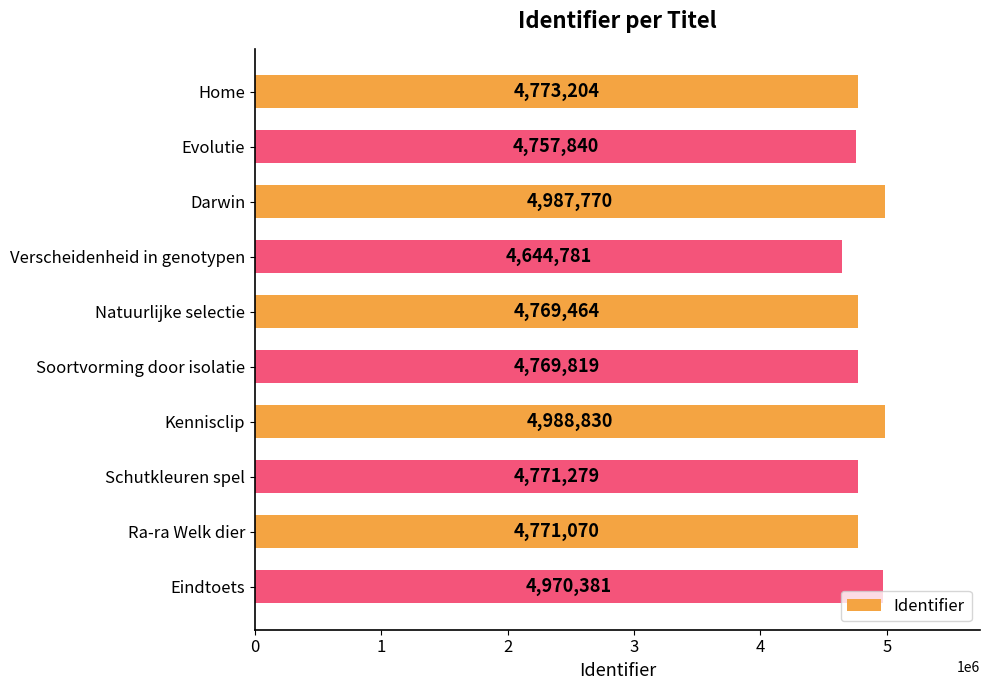

Approximately how many times larger is the value at Soortvorming door isolatie compared to Schutkleuren spel?

1.0